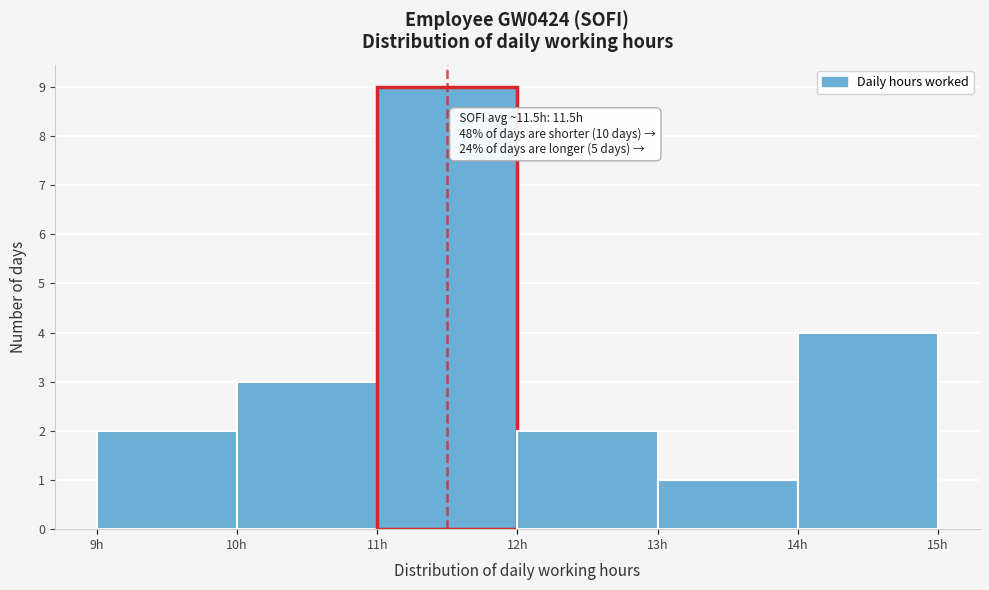

Over which range of the x-axis is the bar tallest?

11 to 12